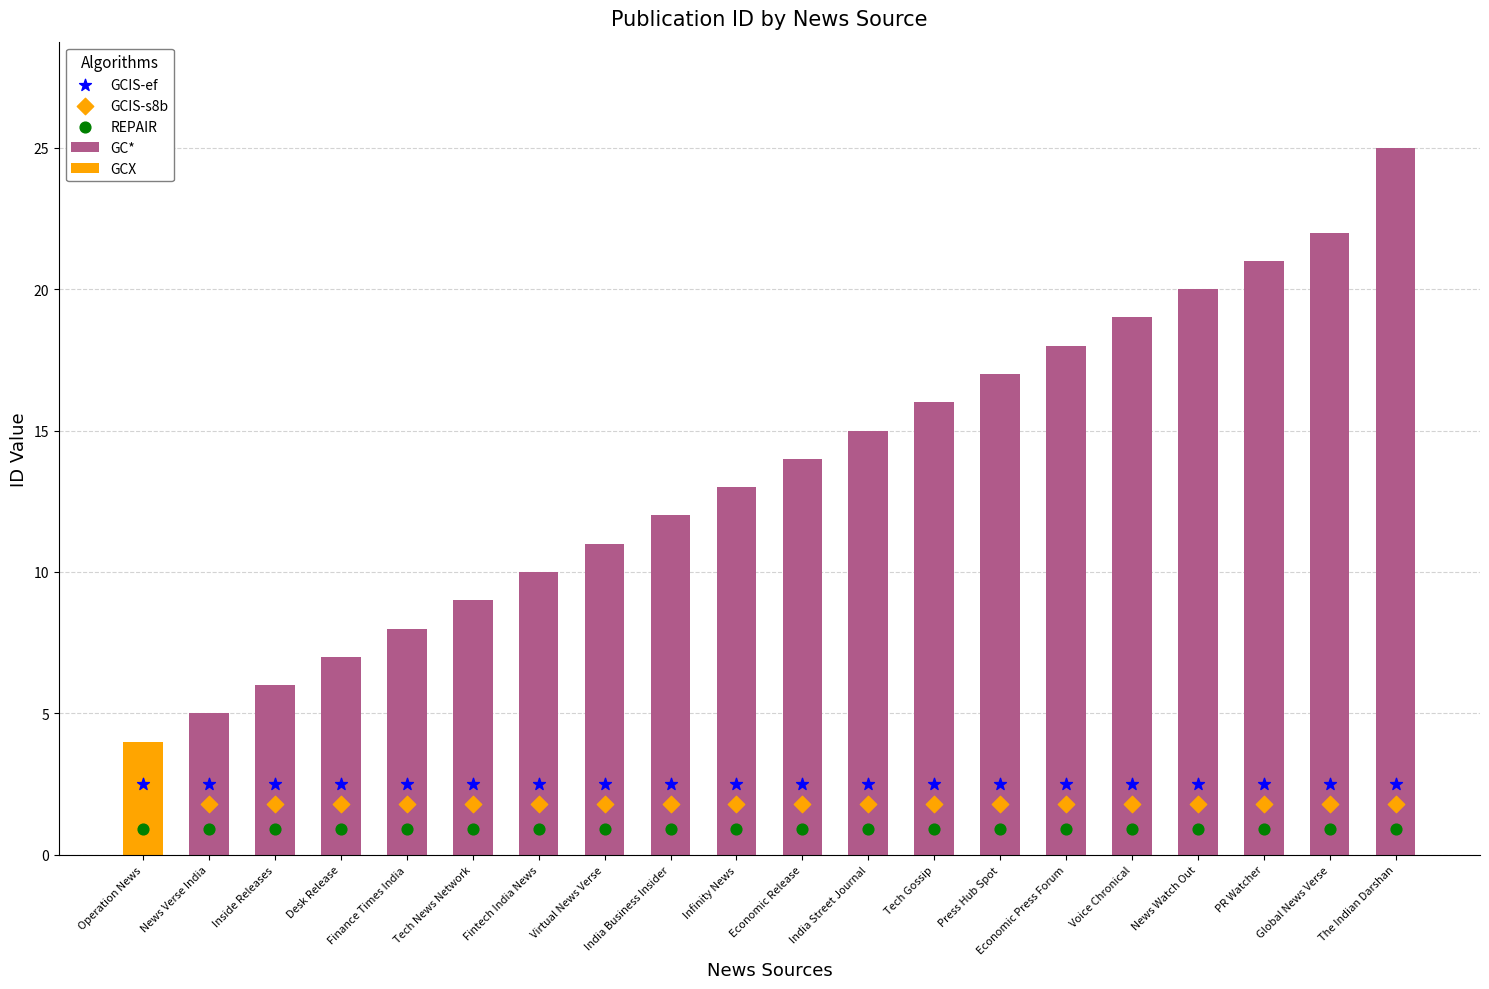

Approximately how many times larger is the value at Economic Press Forum compared to Tech News Network?

2.0